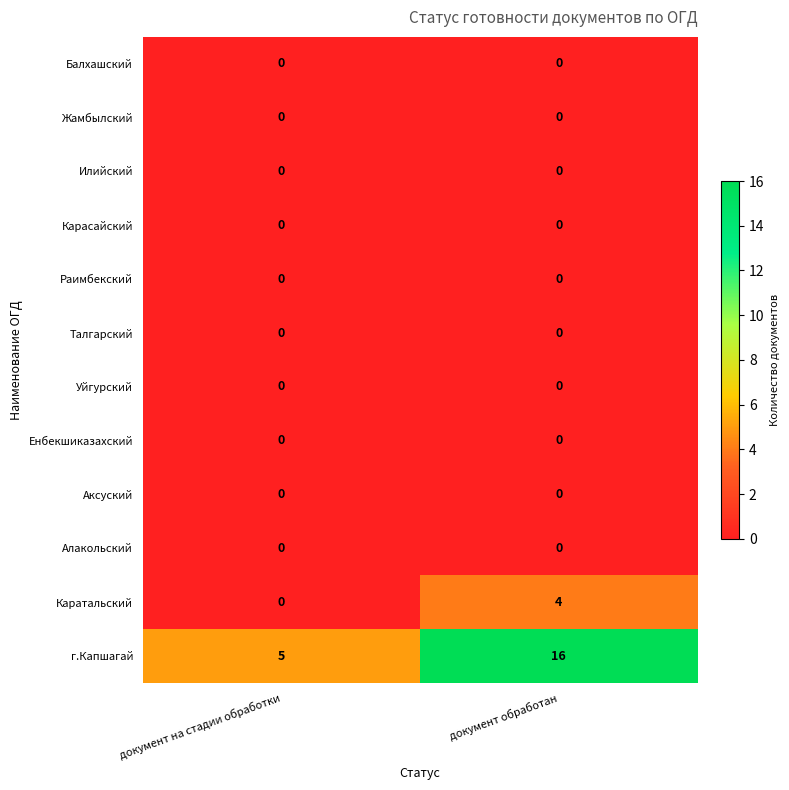

Rank the categories by г.Капшагай value from highest to lowest.

документ обработан, документ на стадии обработки